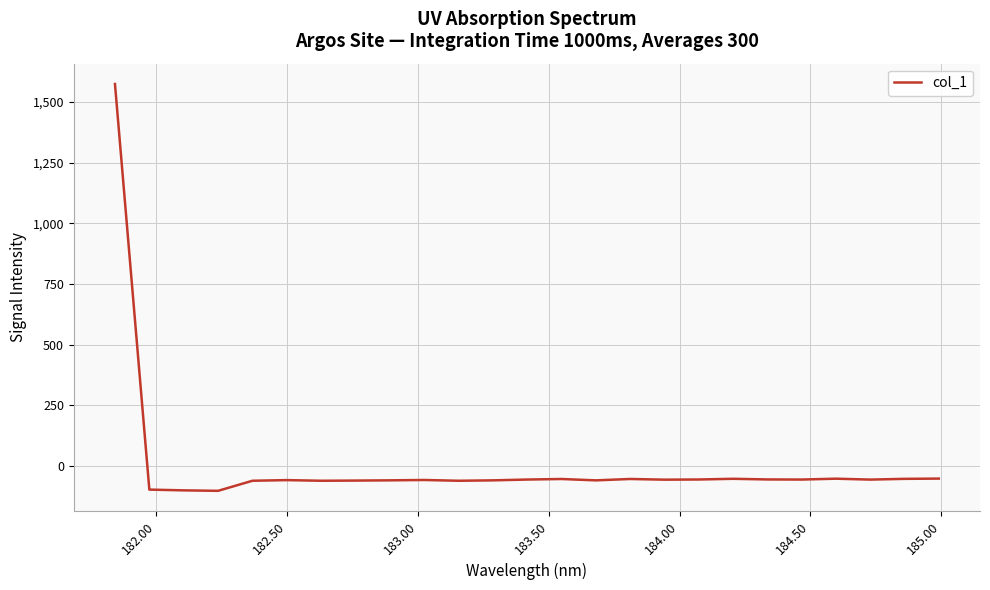

What is the difference between the maximum and minimum values?

1675.0